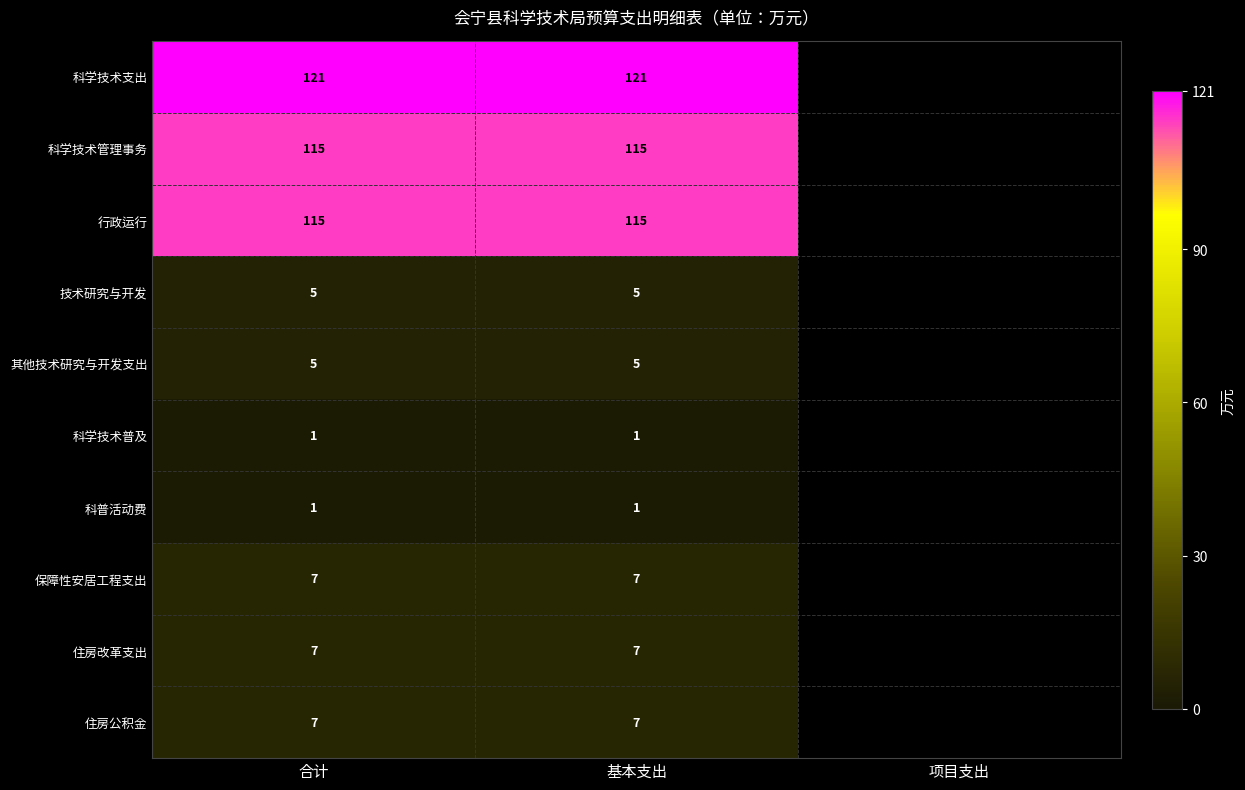

How many distinct data groups are displayed?

10